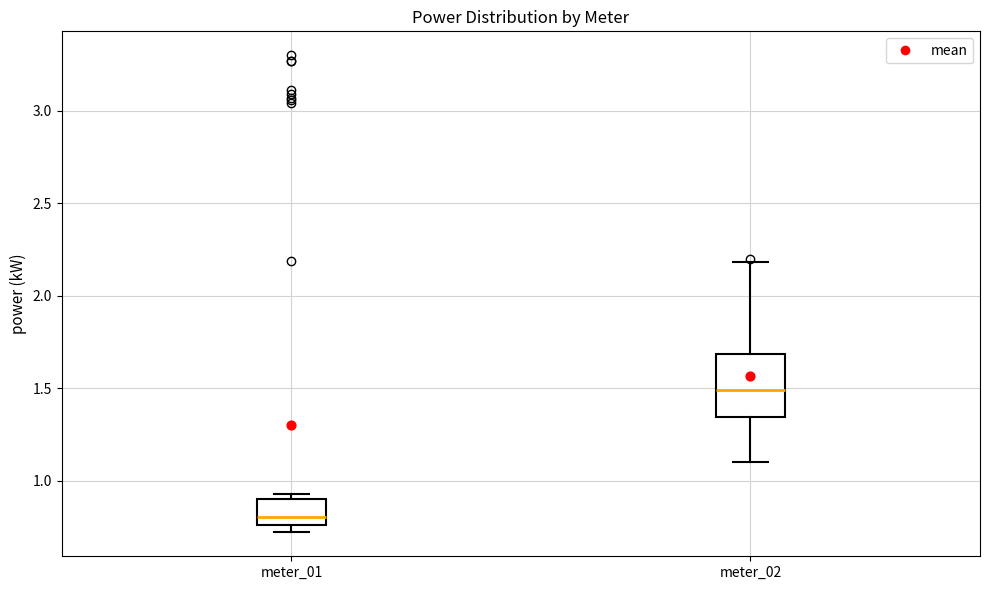

Which box is the tallest, from its lower edge to its upper edge?

meter_02